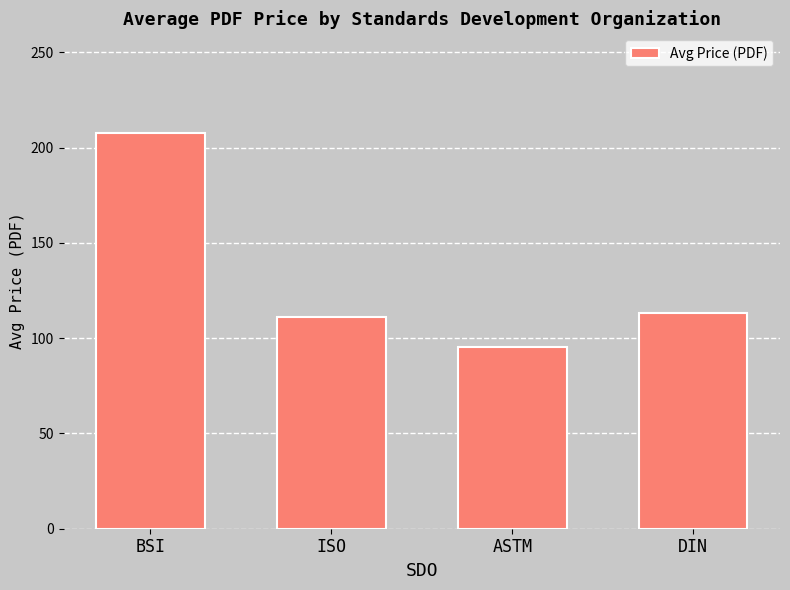

List the labels in order of value, largest first.

BSI, DIN, ISO, ASTM